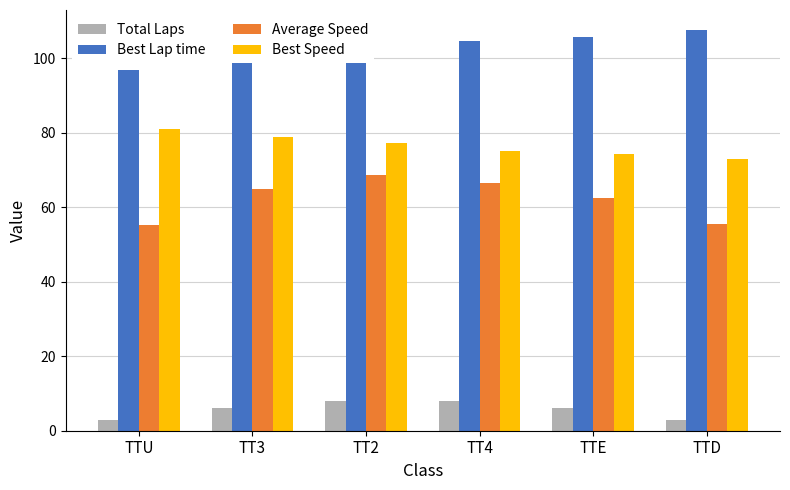

How many values in the Best Lap time series exceed 104?

3